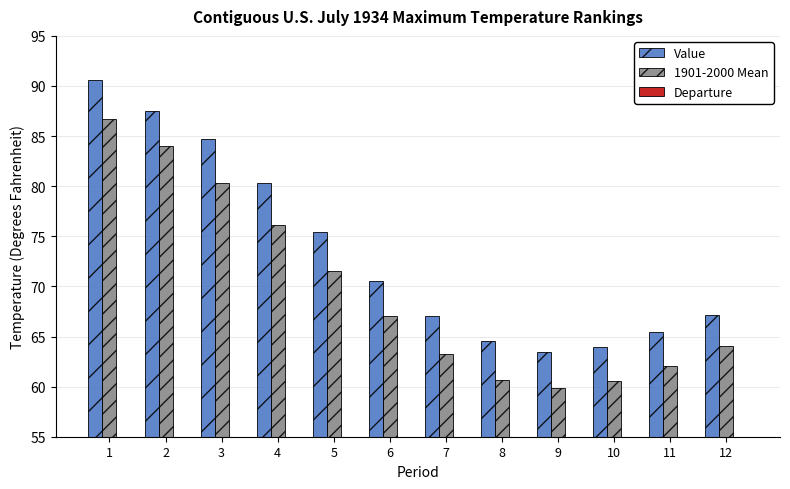

What is the sum of the Departure values at 3 and 9?

8.1